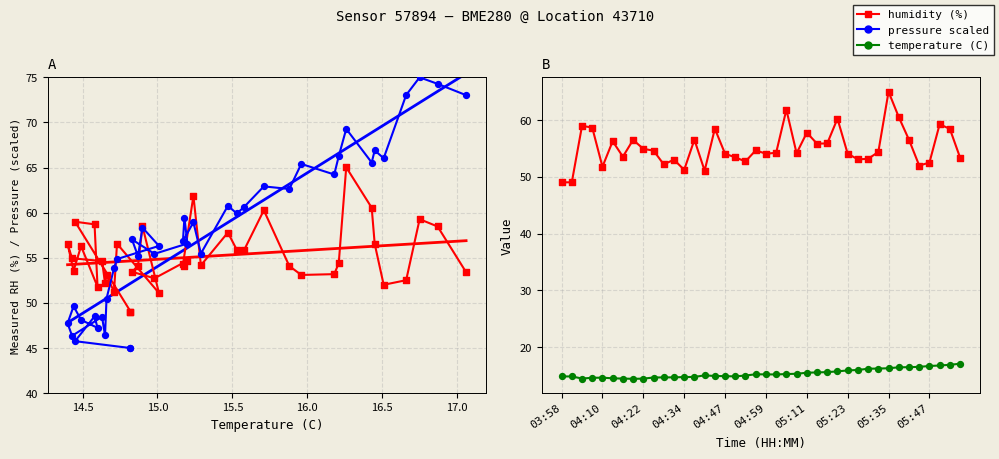

What is the total value across all series at 15.0?

119.2